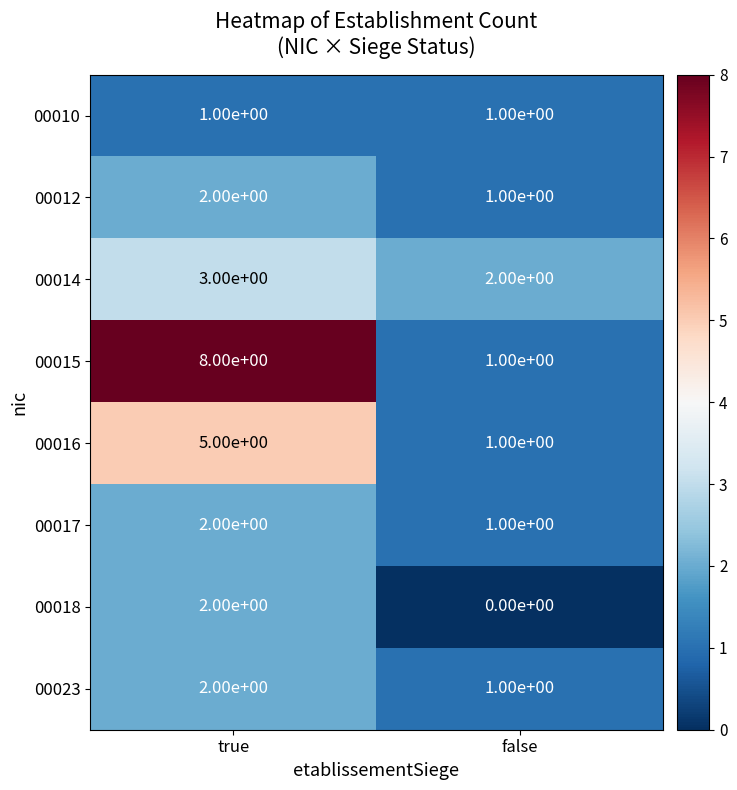

Reading left to right, extract all data points from this chart.

00010: true=1	false=1
00012: true=2	false=1
00014: true=3	false=2
00015: true=8	false=1
00016: true=5	false=1
00017: true=2	false=1
00018: true=2	false=0
00023: true=2	false=1